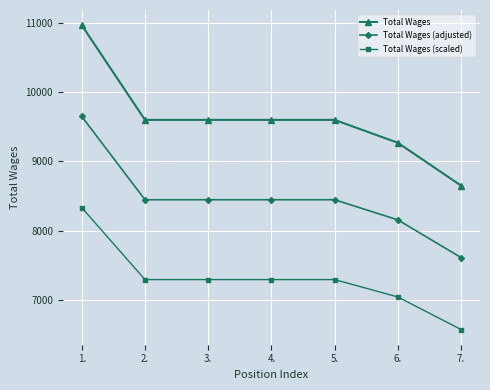

True or false: Total Wages (scaled) and Total Wages (adjusted) cross at least once.

False